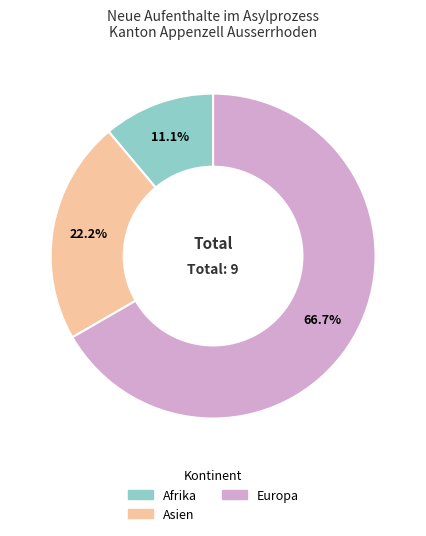

How many segments does this pie chart have?

3